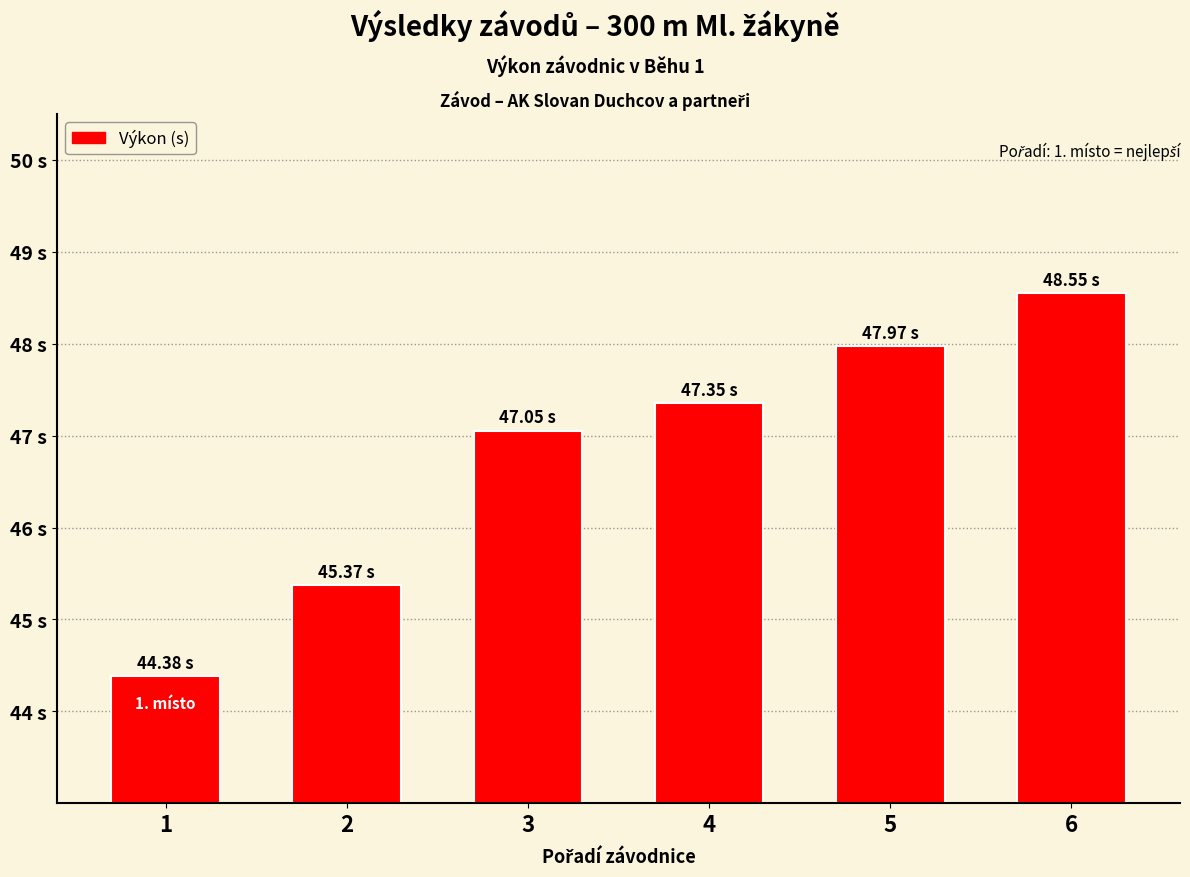

Does the chart contain any negative values?

No